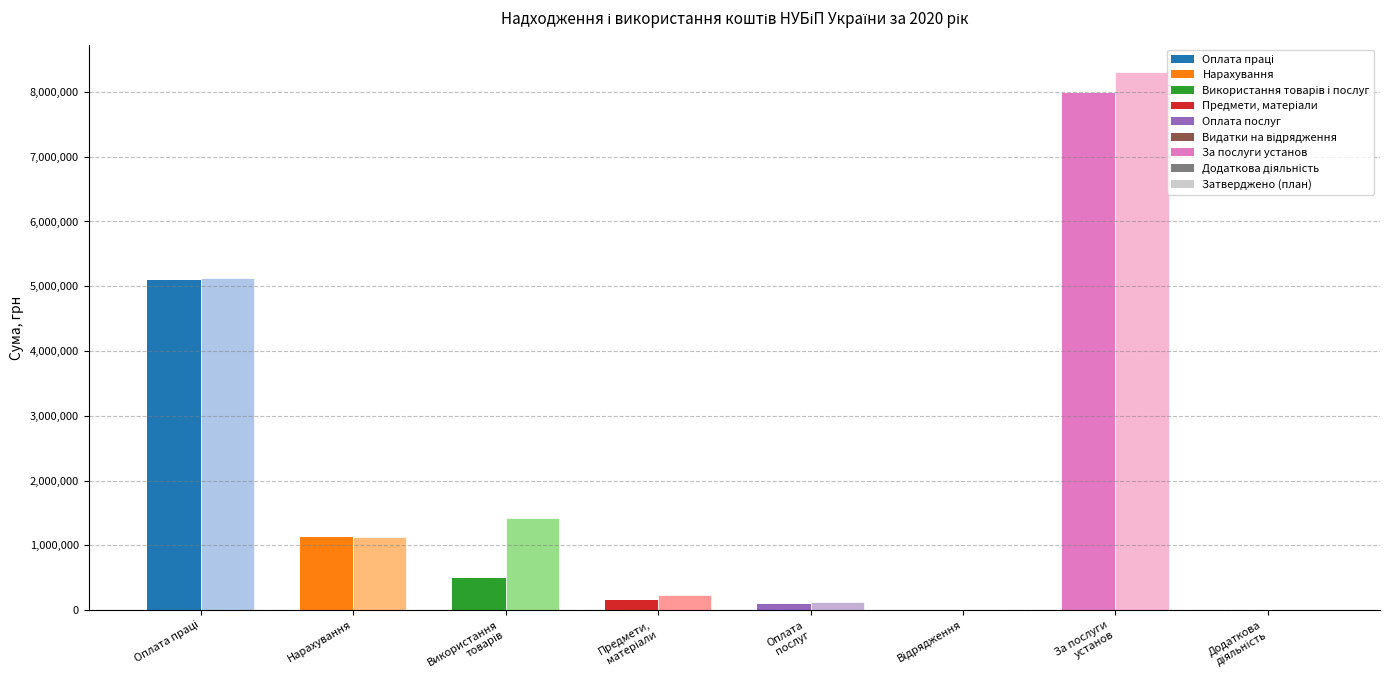

What value does the Затверджено на рік series have at Використання
товарів?

1425000.0